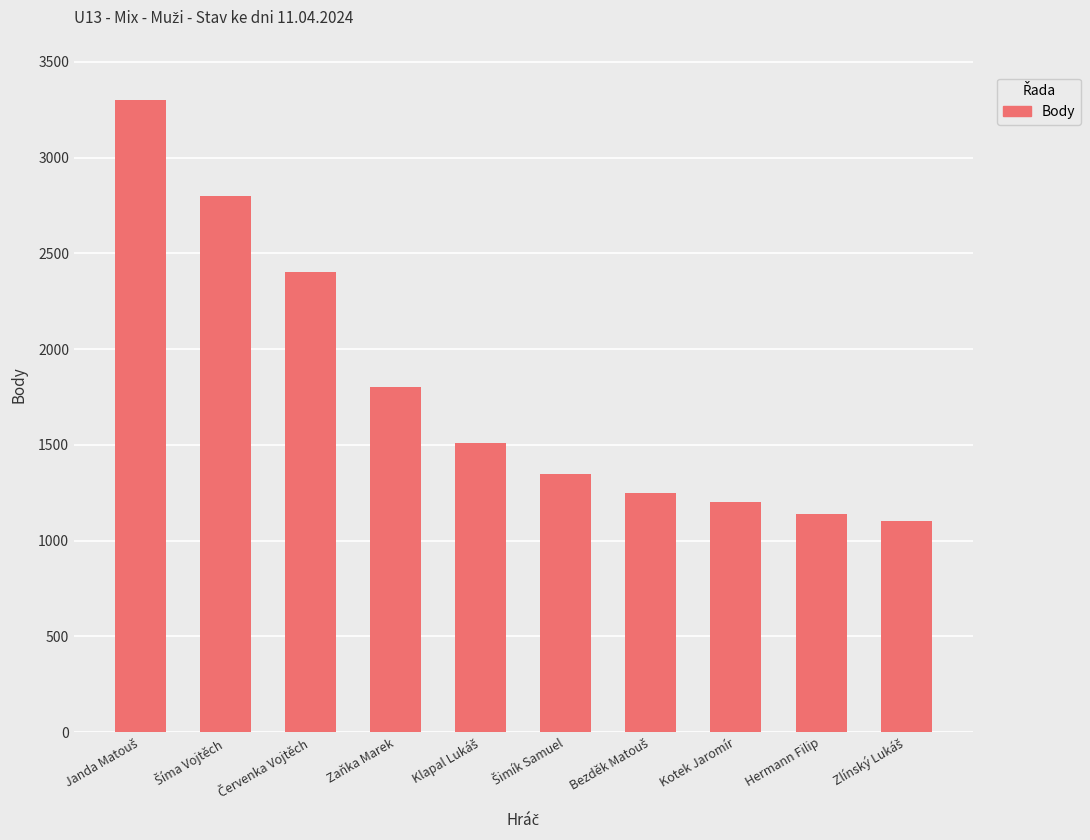

Approximately how many times larger is the value at Hermann Filip compared to Zaňka Marek?

0.6